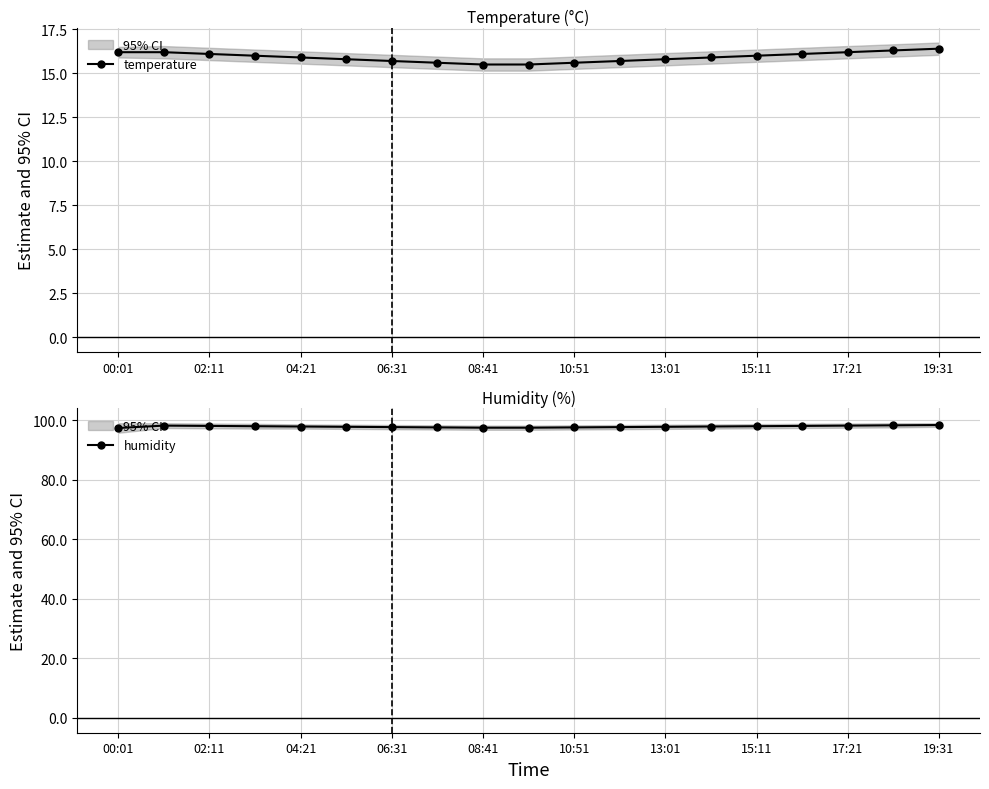

What is the maximum value for temperature?

16.4